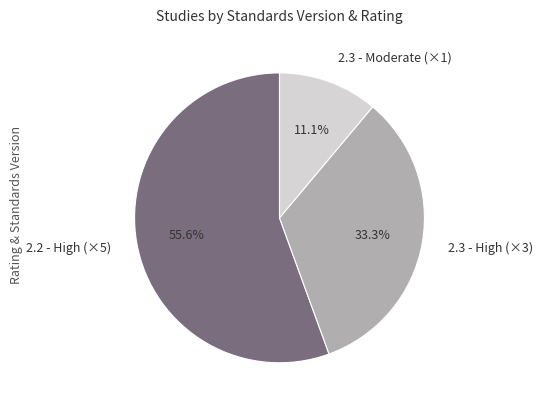

What is the ratio of the value at 2.3 - High (×3) to the value at 2.2 - High (×5)?

0.6